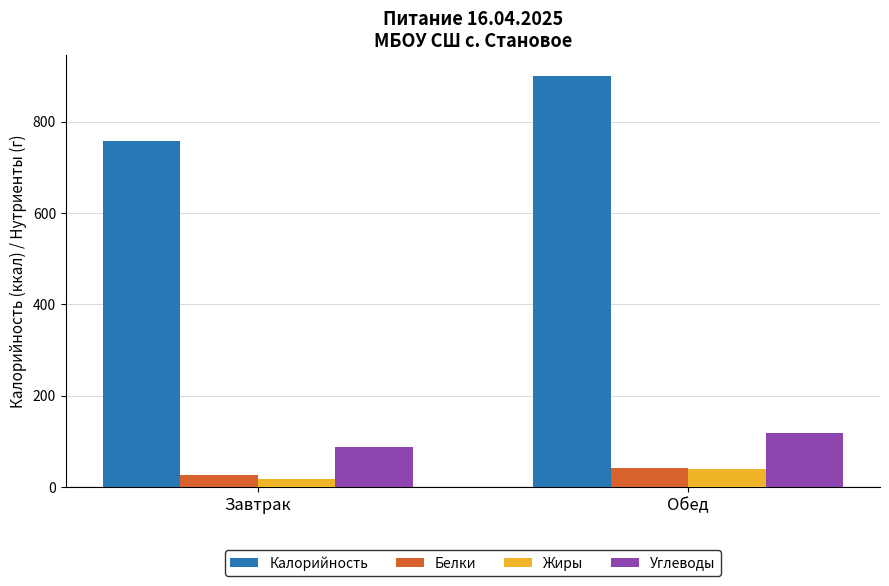

The Углеводы series shows 72.3 at Обед. True or false?

False